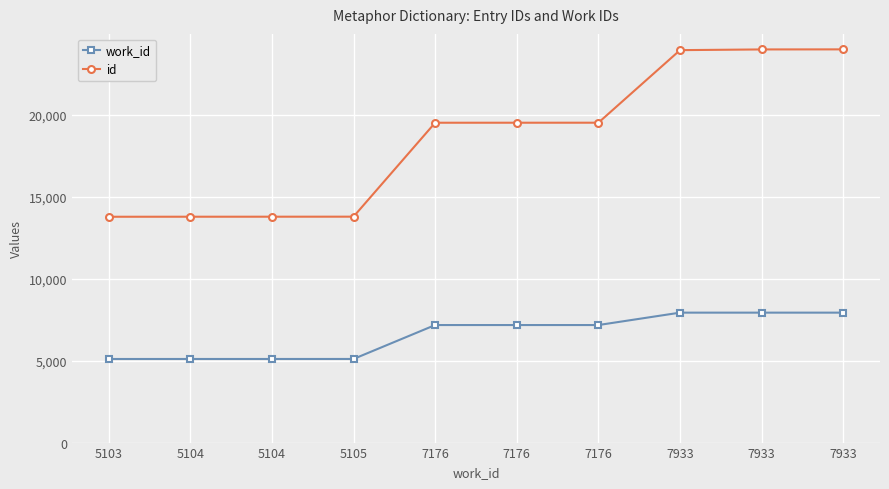

True or false: work_id and id intersect in this chart.

False